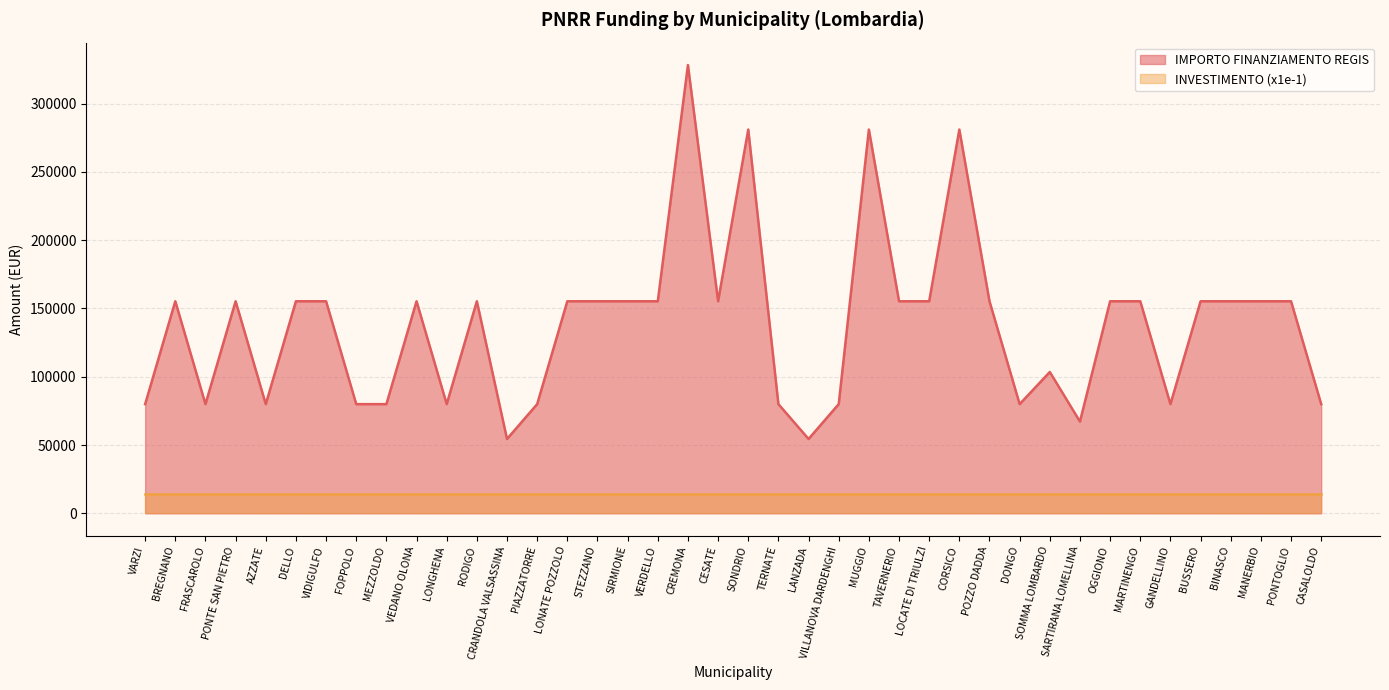

Reading left to right, what are all the values shown in this chart?

79922	155234	79922	155234	79922	155234	155234	79922	79922	155234	79922	155234	54412	79922	155234	155234	155234	155234	328160	155234	280932	79922	54412	79922	280932	155234	155234	280932	155234	79922	103444	67167	155234	155234	79922	155234	155234	155234	155234	79922